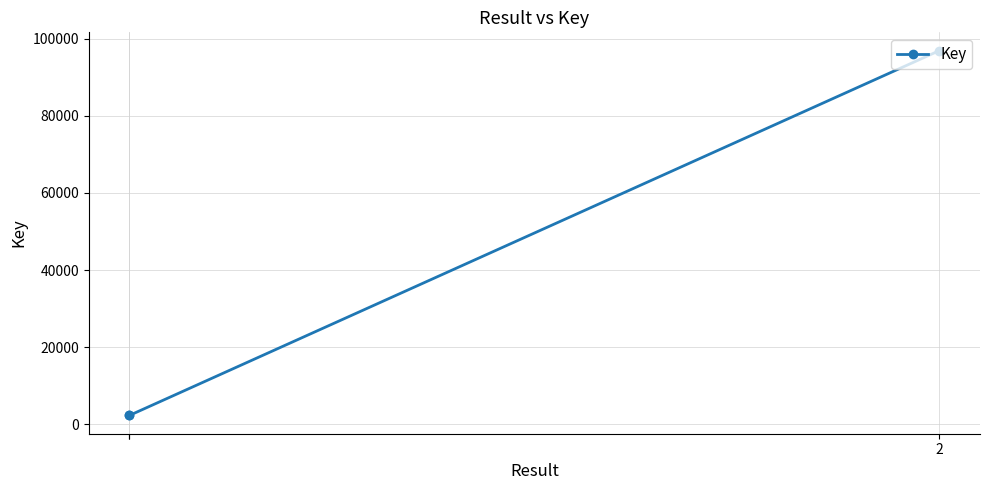

Rank the categories by value from highest to lowest.

2, 2, 1